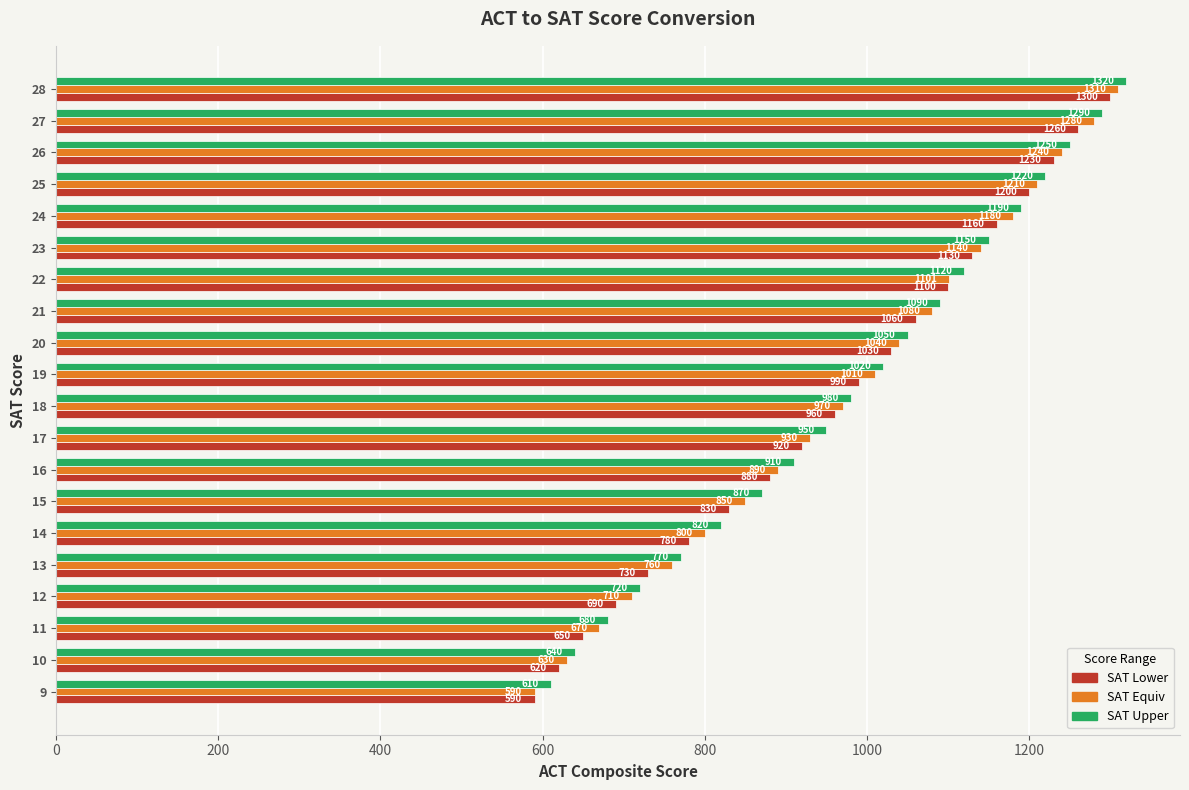

At which label does SAT Lower reach its peak?

28